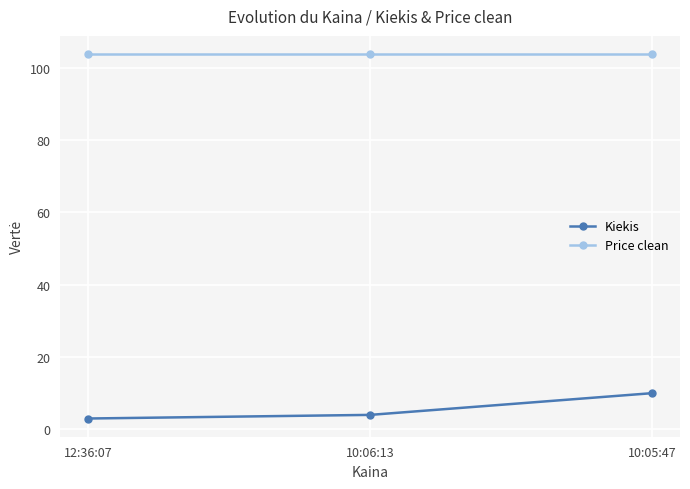

Which series has the largest total across all categories?

Price clean